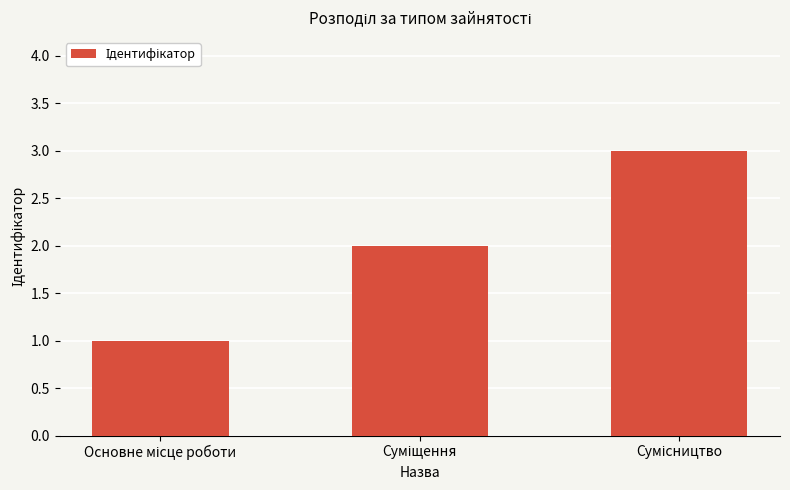

What is the difference between the maximum and minimum values?

2